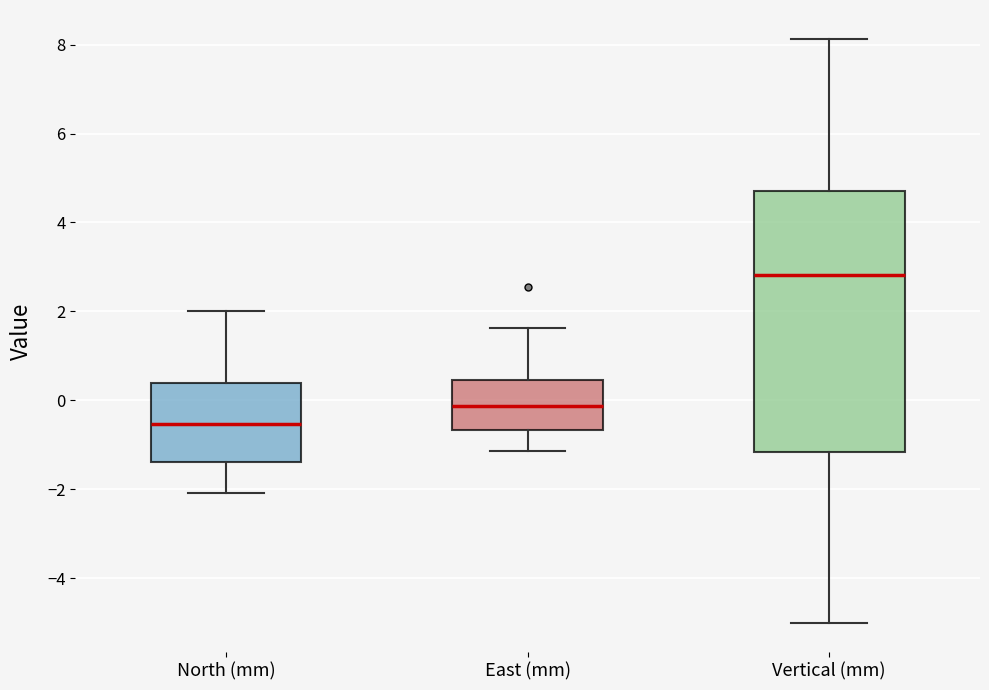

Reading left to right, transcribe this box plot: for each box, give where its median line is, the range the box spans, and where its two whiskers end, as read against the y-axis. The values are not printed on the chart, so give them approximately, as read against the axis.

North (mm): median -0.6, box -1.4 to 0.4, whiskers -2.0 to 2.0
East (mm): median -0.2, box -0.6 to 0.4, whiskers -1.2 to 1.6
Vertical (mm): median 2.8, box -1.2 to 4.6, whiskers -5.0 to 8.2